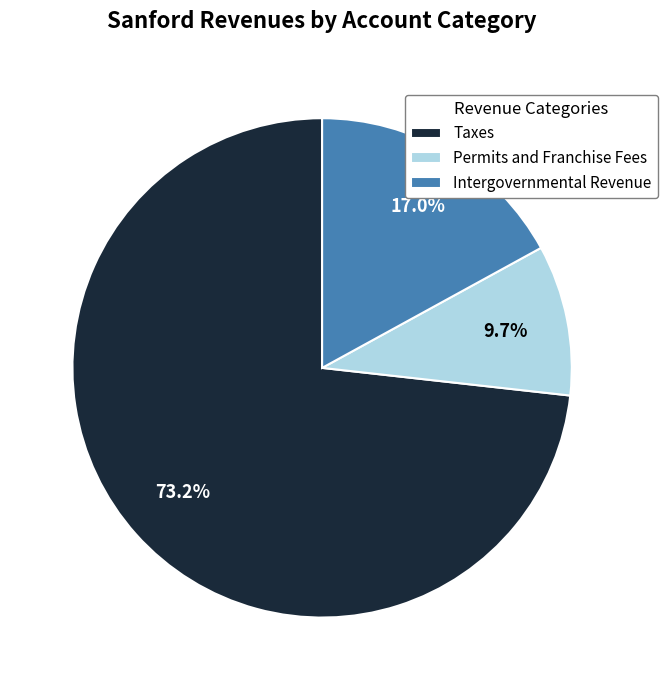

What percentage is the Intergovernmental Revenue slice, to the nearest percent?

17%